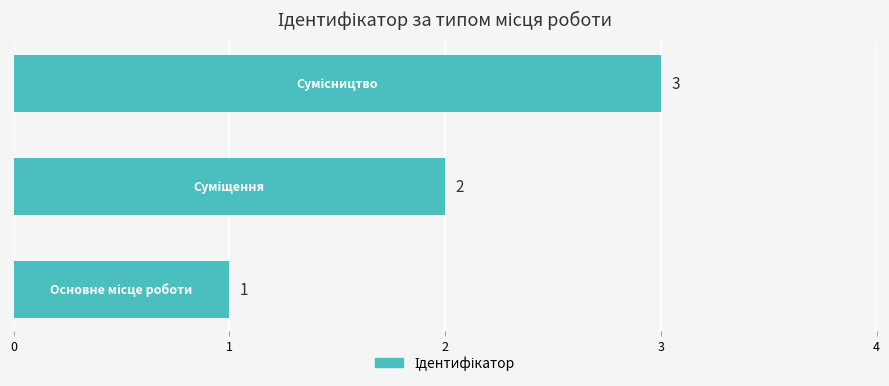

What is the greatest value displayed?

3